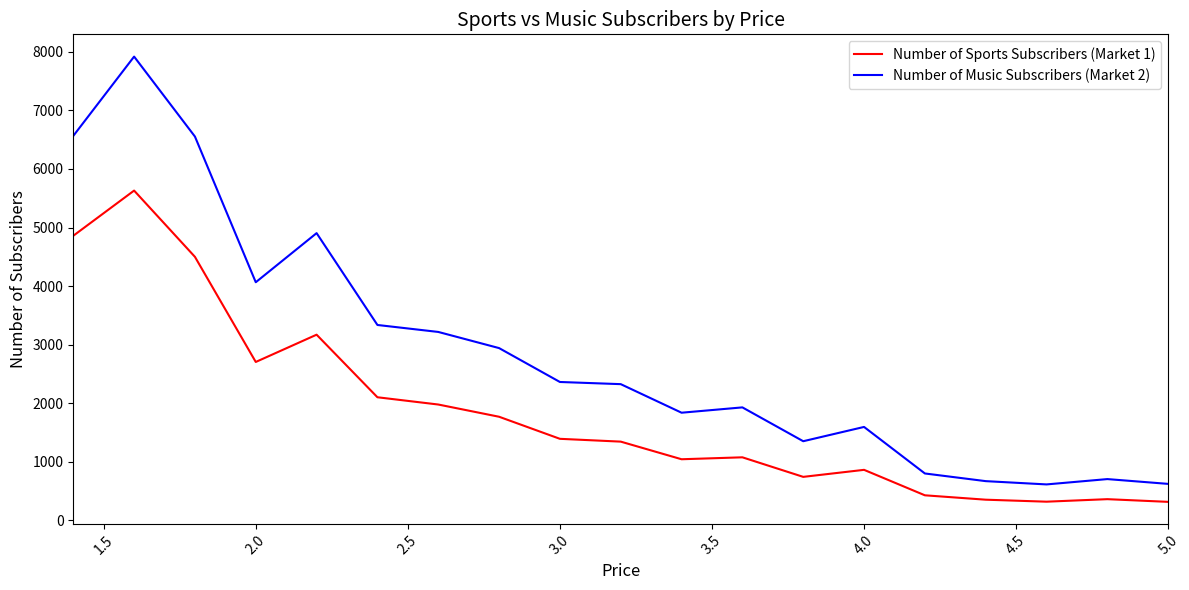

Which series has the largest range (max minus min)?

Number of Music Subscribers (Market 2)